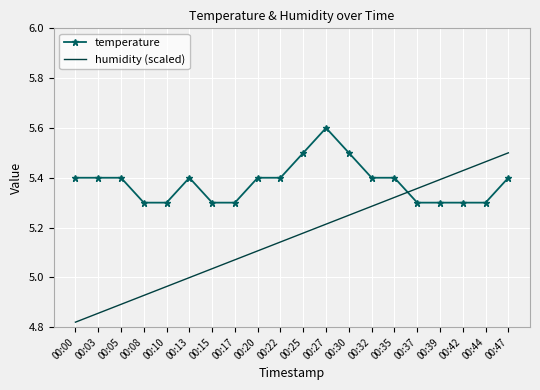

What is the sum of all humidity (scaled) values?

103.2